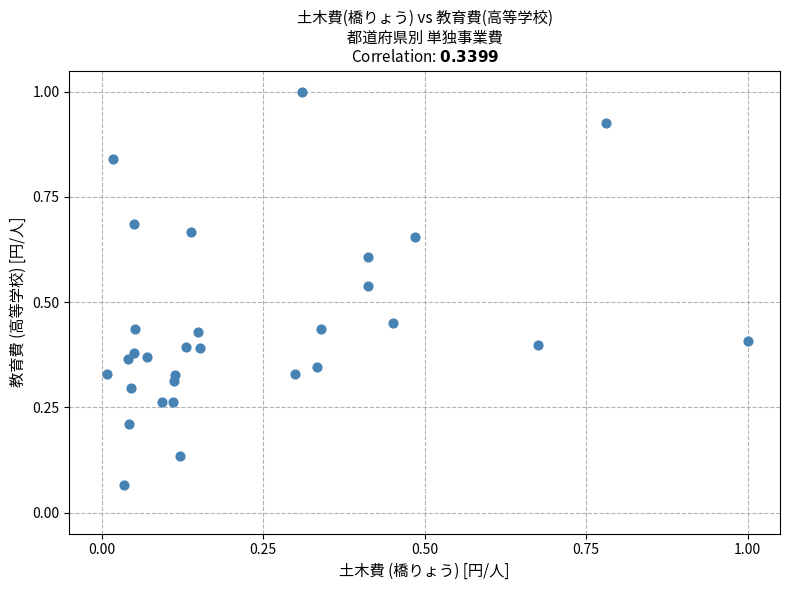

What is the range of X values (max minus min)?

1.0